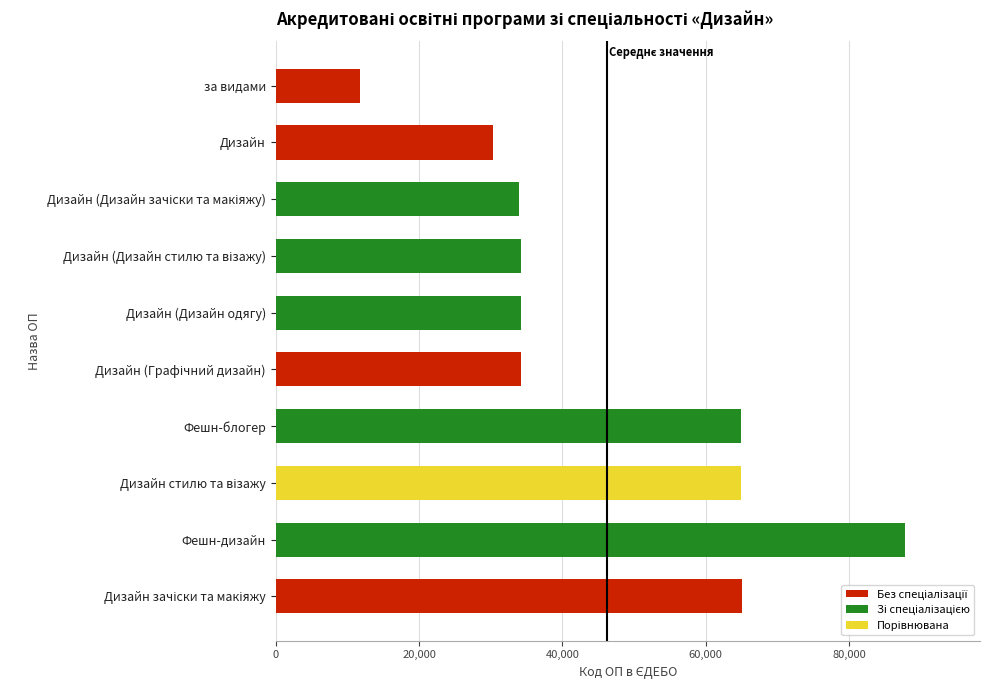

Which category has the highest value across all series?

Фешн-дизайн